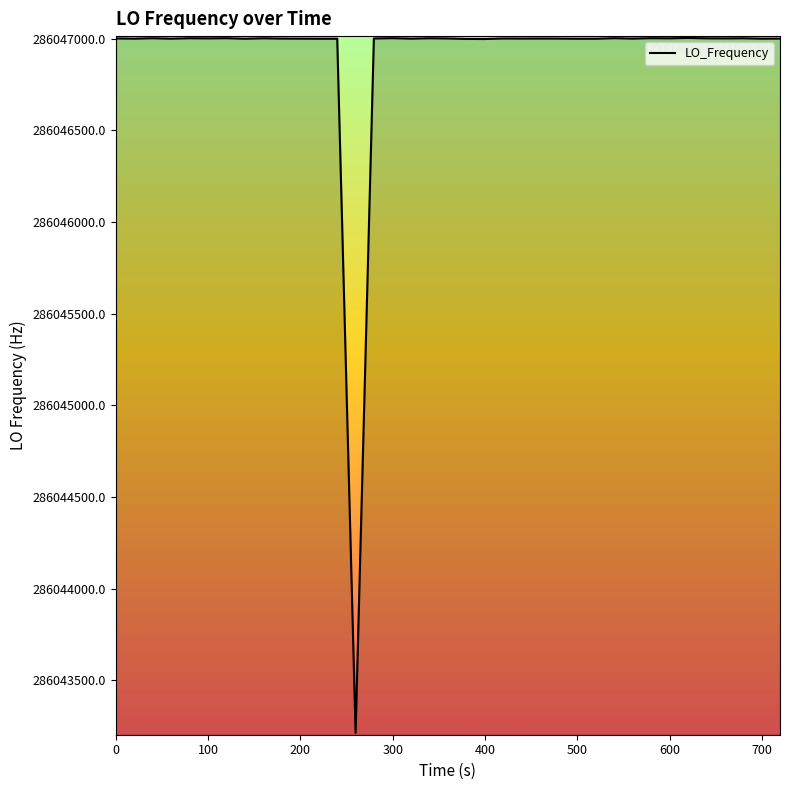

What is the minimum value shown in the chart?

286043213.5